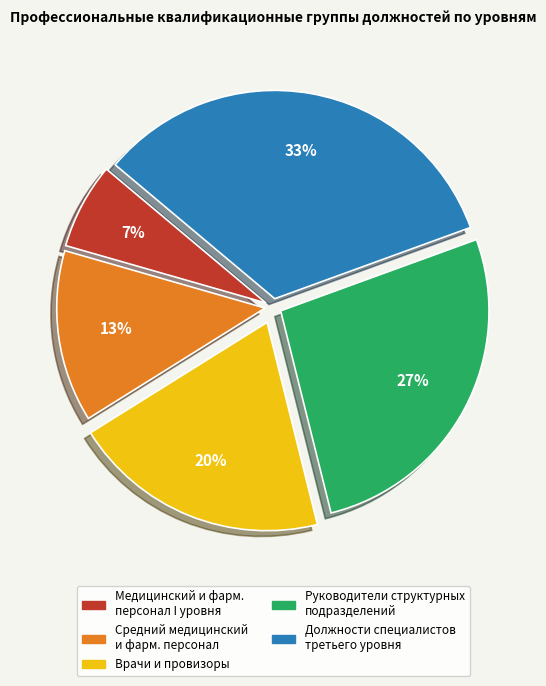

To the nearest percent, what is the average slice percentage?

20%